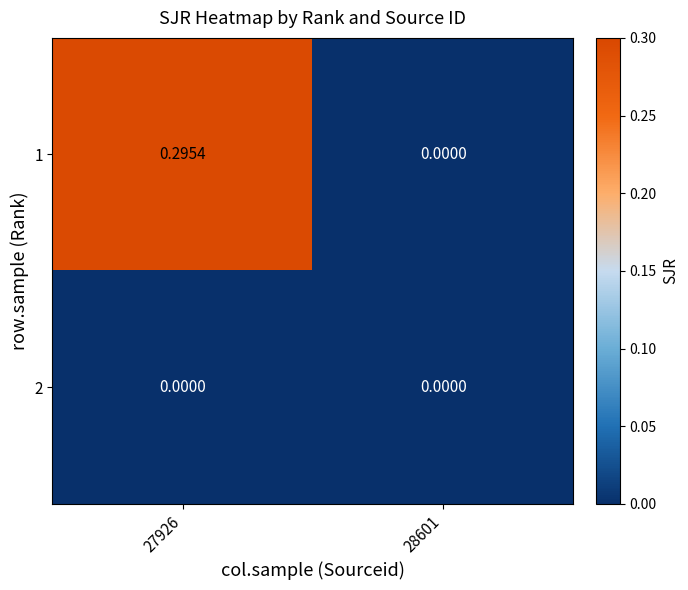

Between 27926 and 28601, which series saw the biggest shift?

1